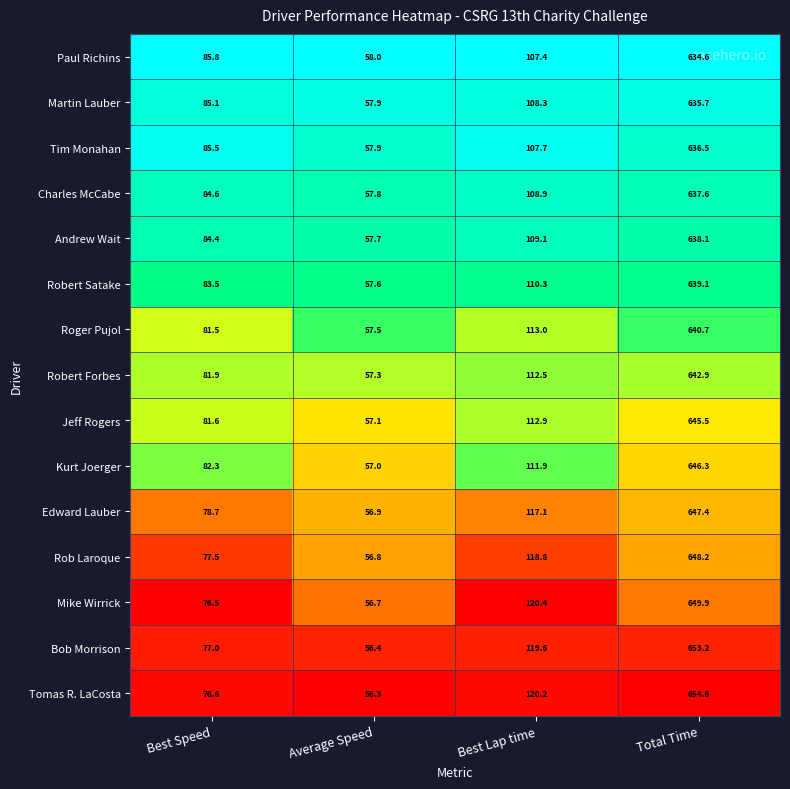

The Jeff Rogers series shows 878.0 at Total Time. True or false?

False